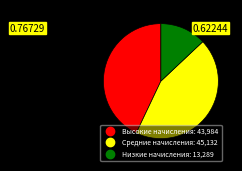

Is there a majority slice in this chart?

No